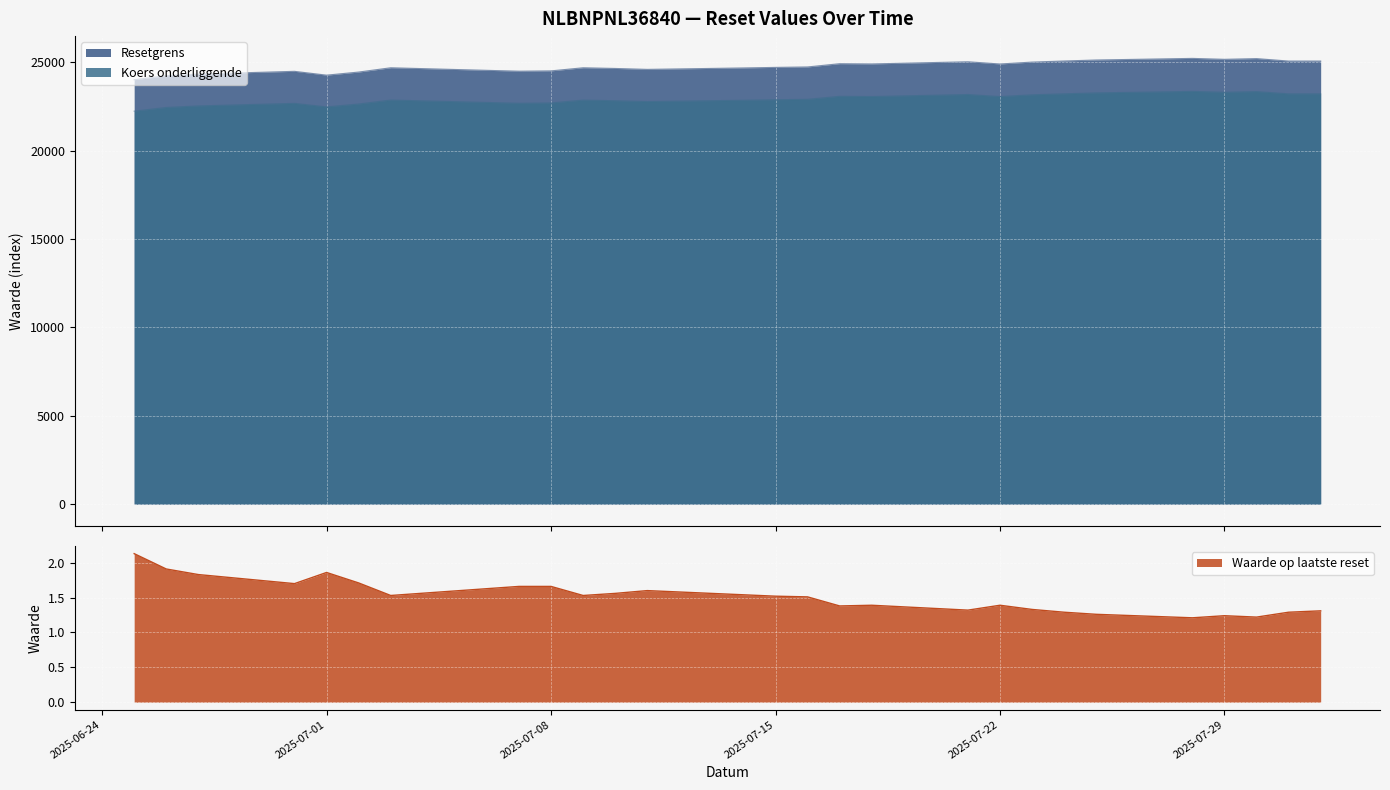

Which category has the highest value in the Koers onderliggende series?

2025-07-28